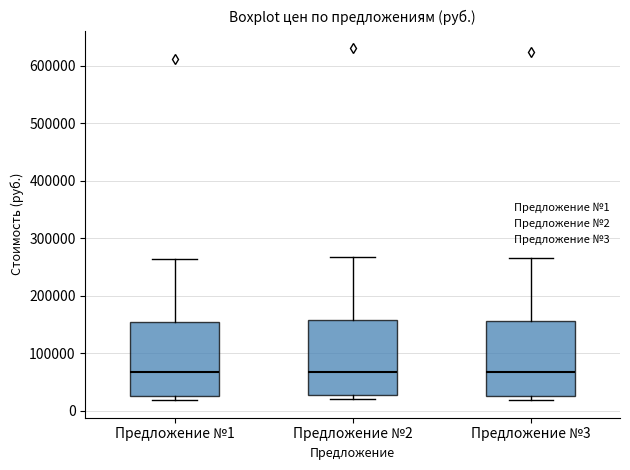

Where is the lower edge of the box for Предложение №2 on the y-axis? The values are not printed on the chart, so give them approximately, as read against the axis.

30000